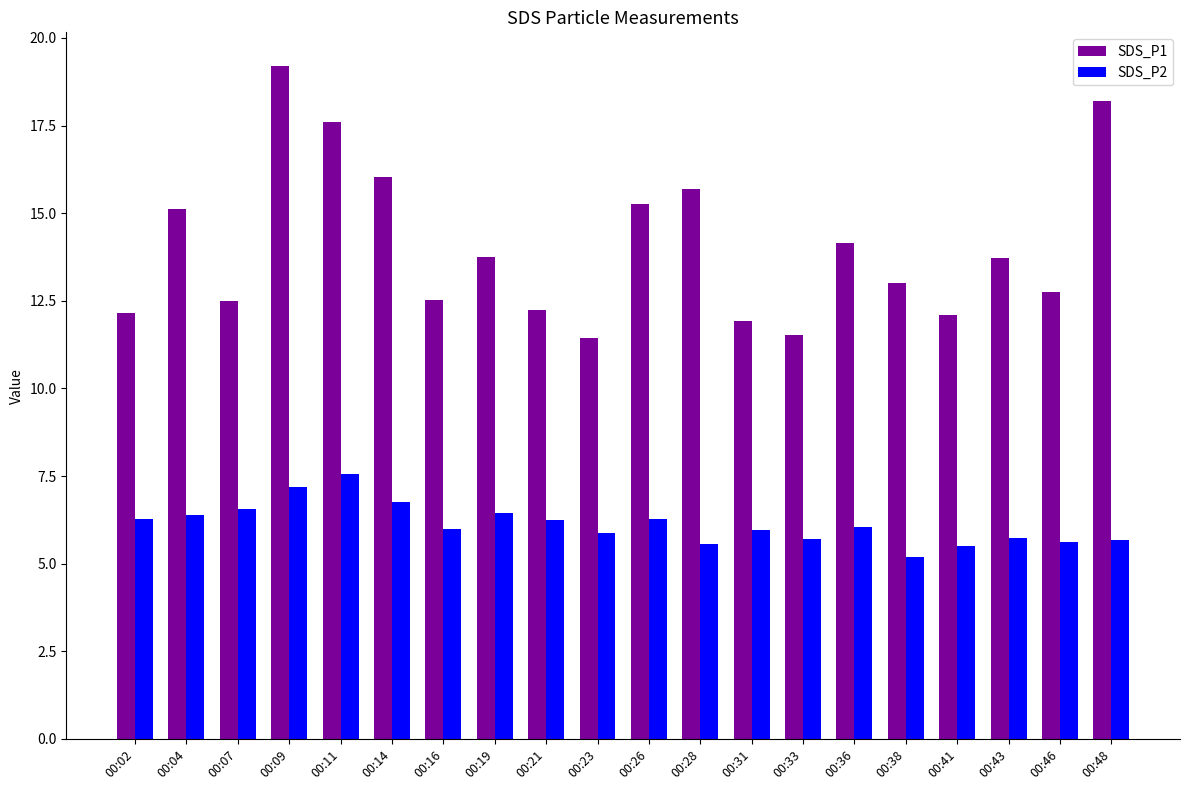

What is the difference between the highest and lowest values at 00:31?

6.0